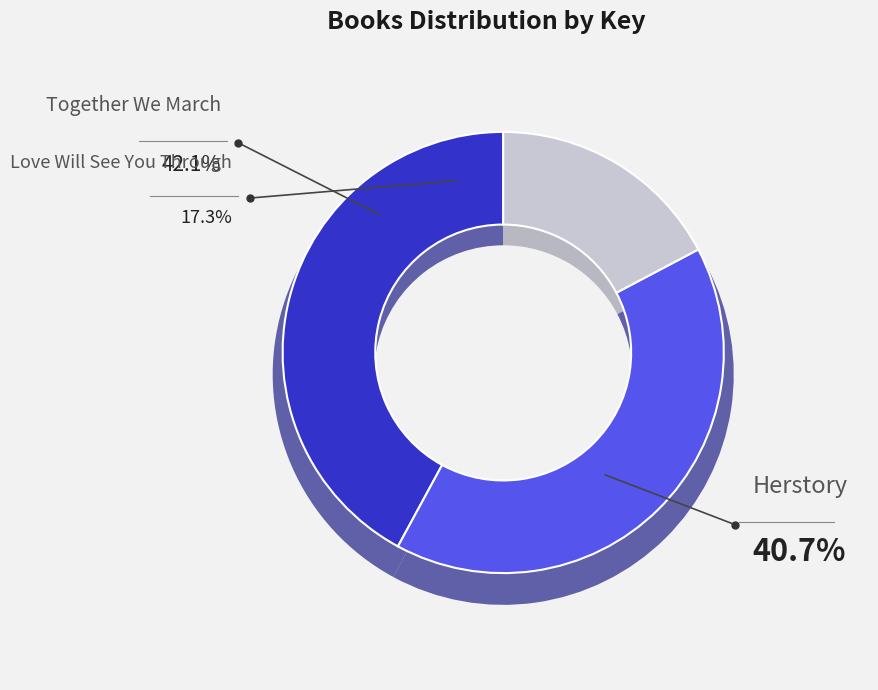

Which has a higher value, Herstory or Together We March?

Together We March